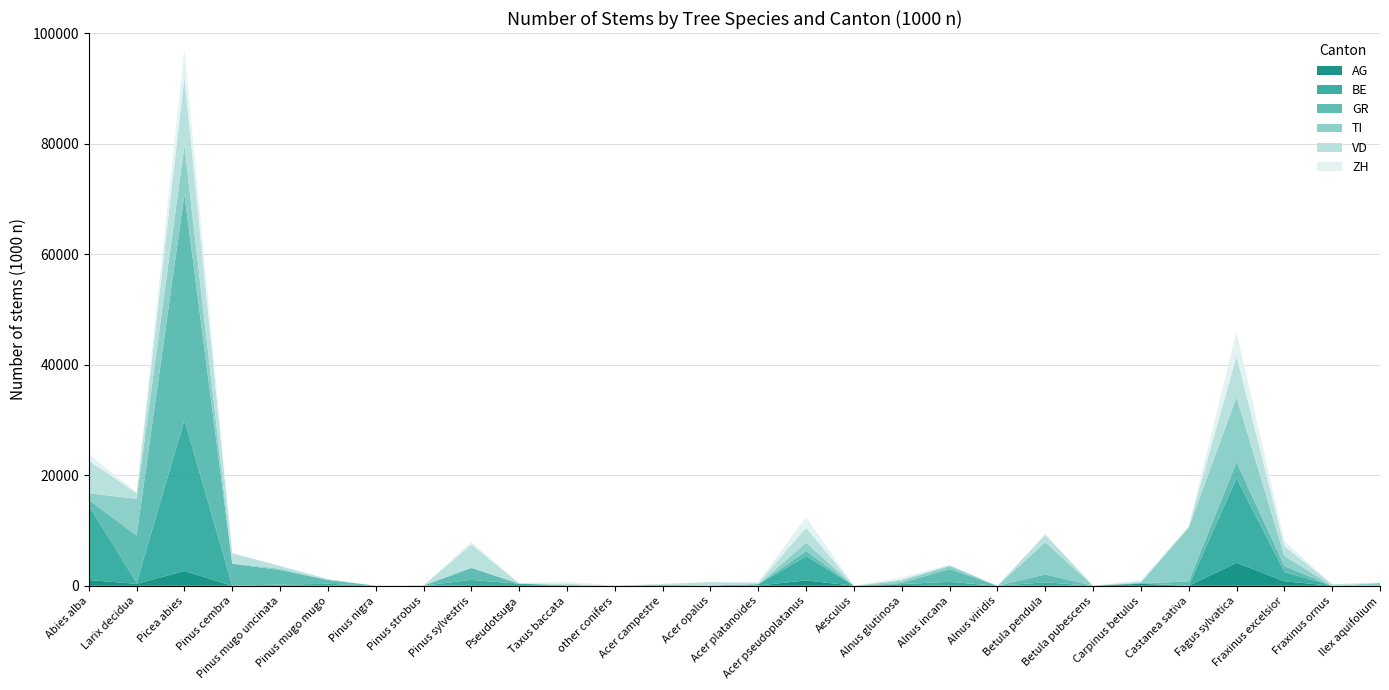

What is the highest value of the AG series?

4159